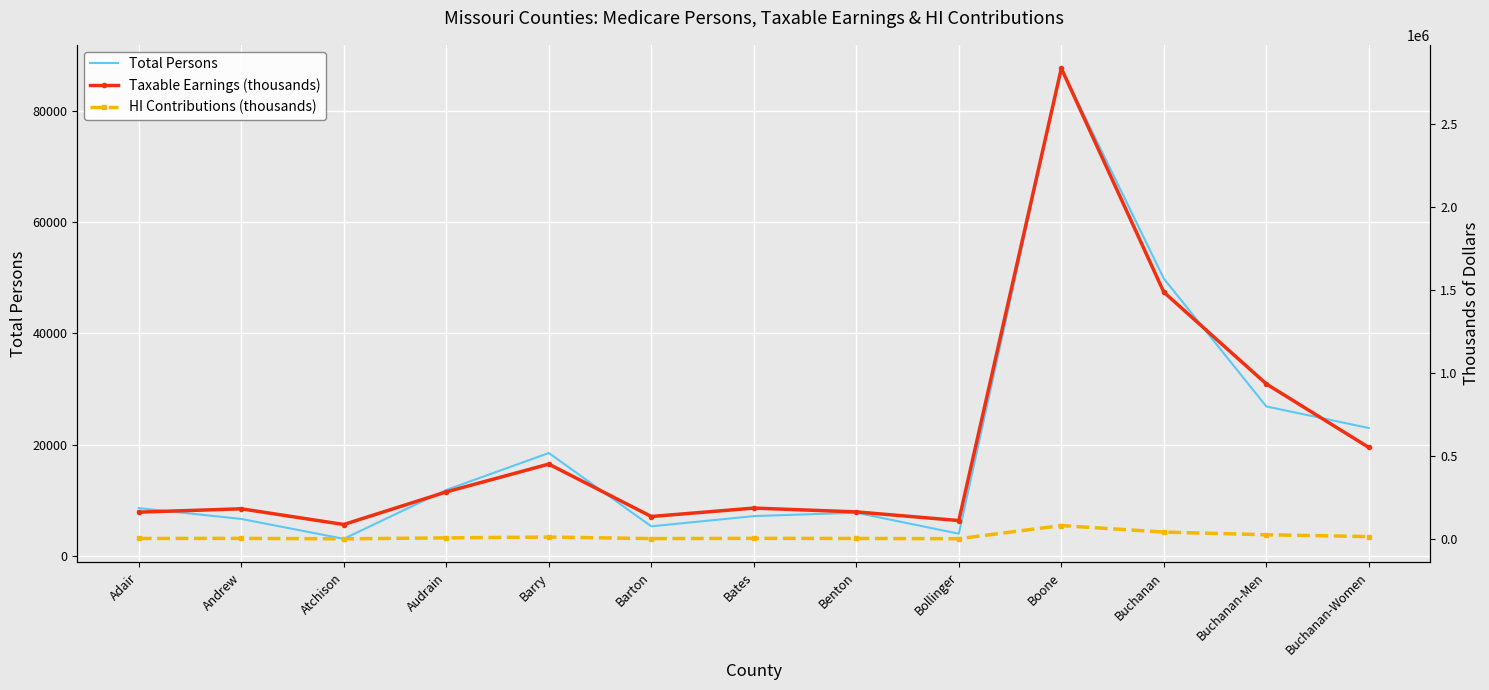

How many lines are shown in the chart?

3